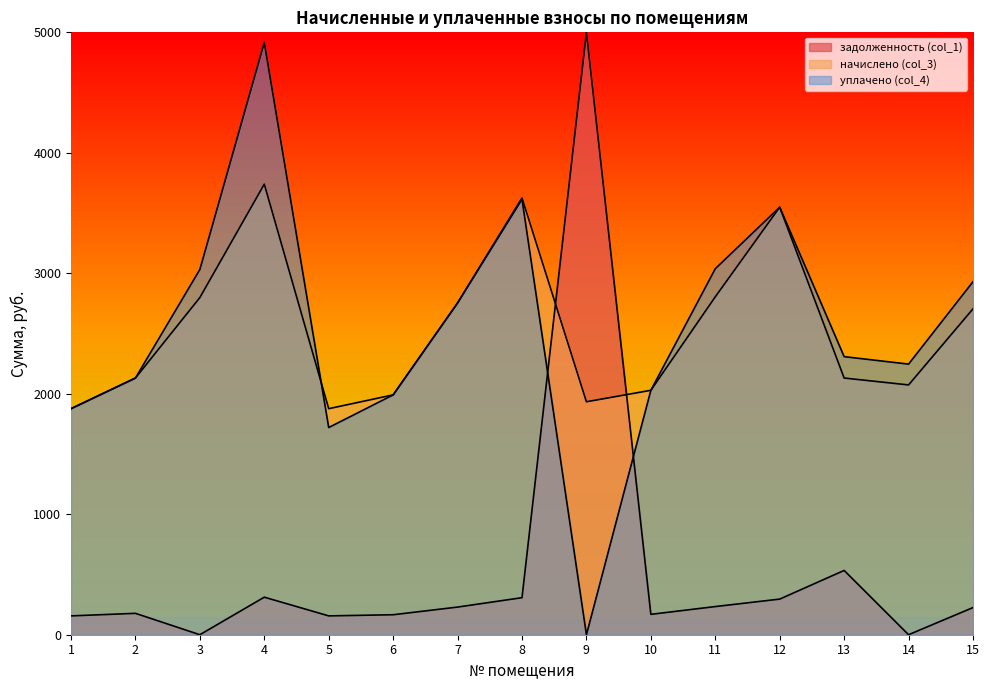

What is the sum of all задолженность (col_1) values?

7962.4